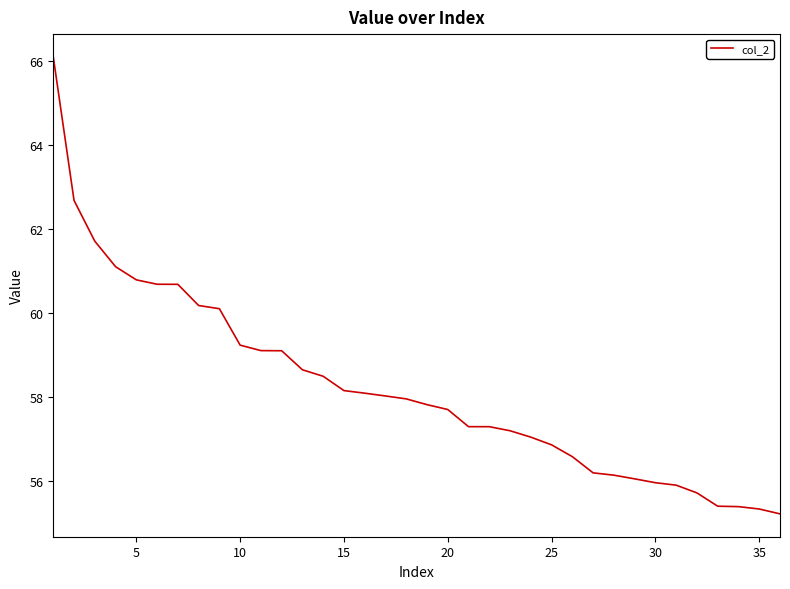

Is this an area chart (filled region under the line)?

No